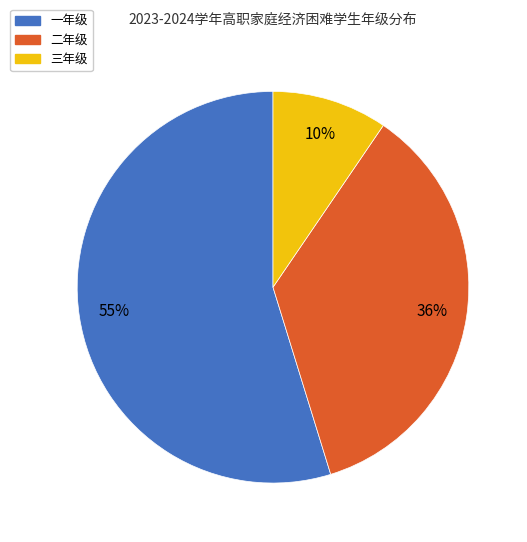

The 三年级 slice represents 10% of the pie. True or false?

True